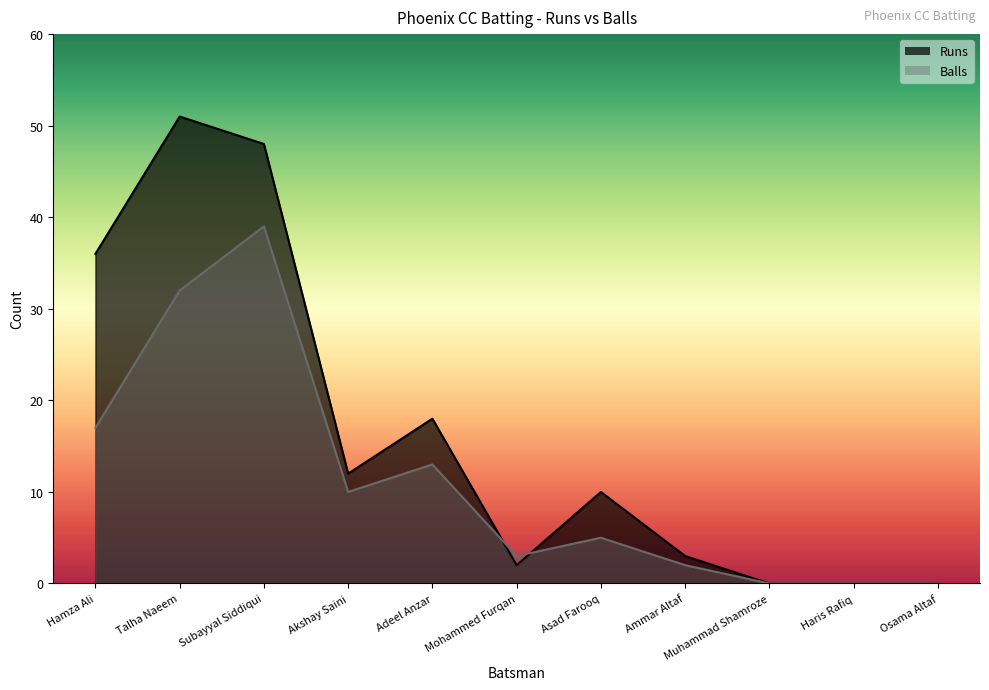

What position from the left is Ammar Altaf?

8